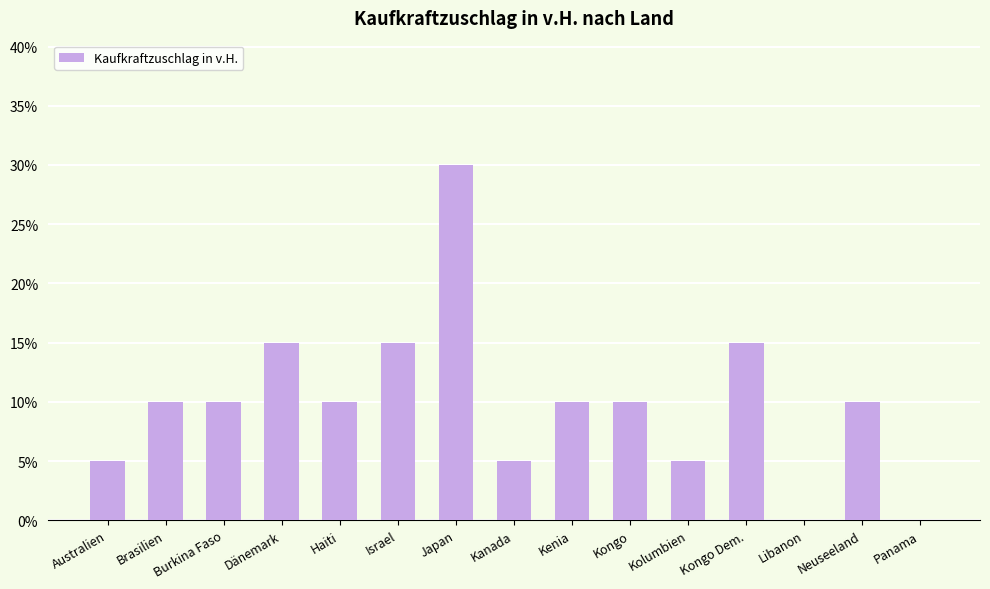

Count the values in the range 5 to 15.

12